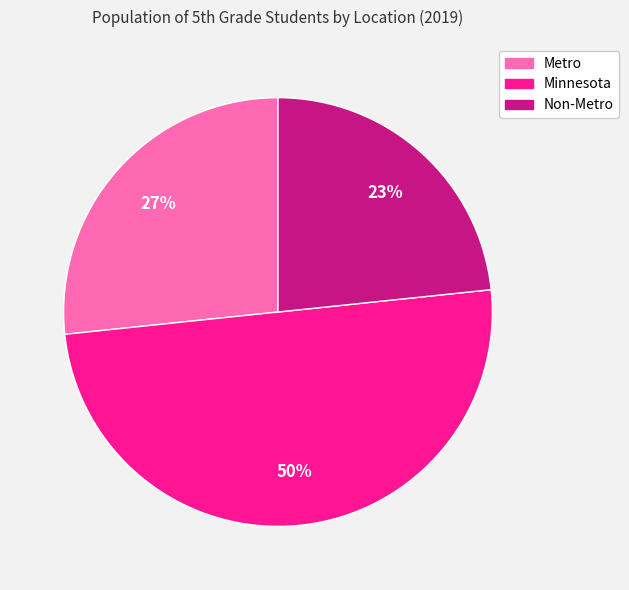

How many slices are in this pie chart?

3